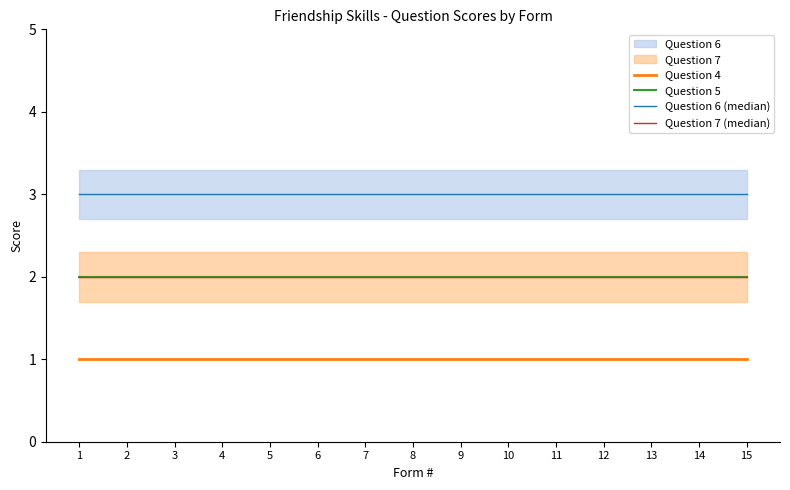

At which label does Question 5 reach its minimum?

1